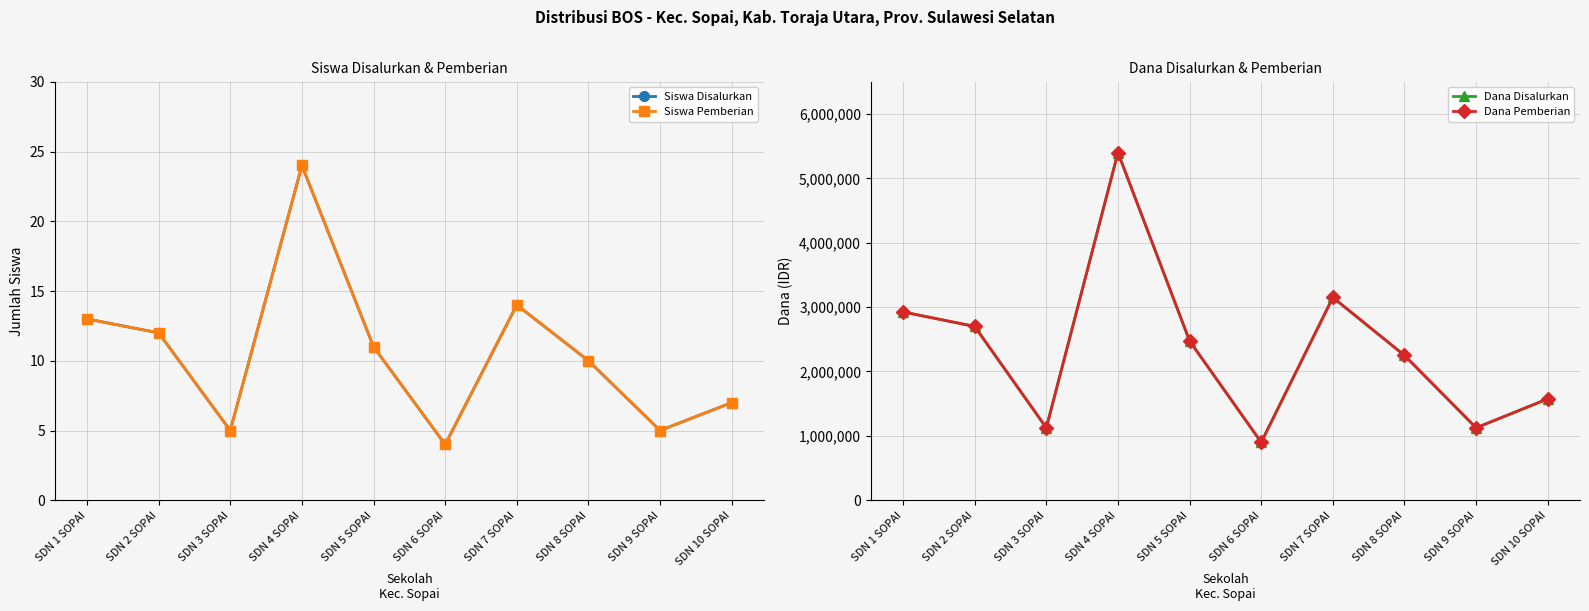

What is the value of the Siswa Disalurkan point at the 3rd from the left?

5